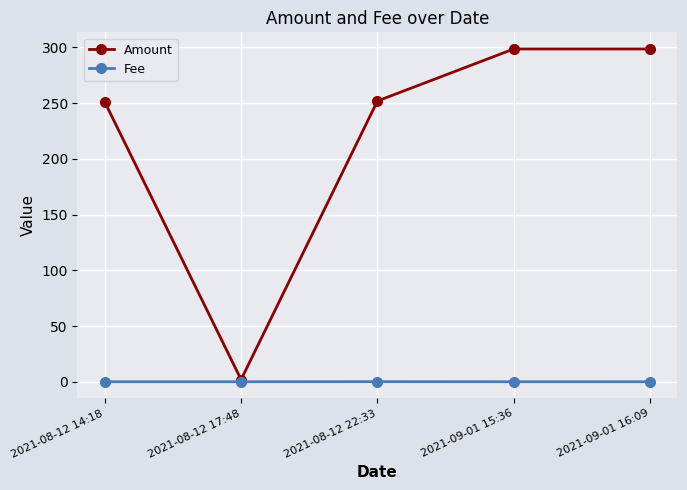

What is the value of the Amount point at the 3rd from the left?

252.0